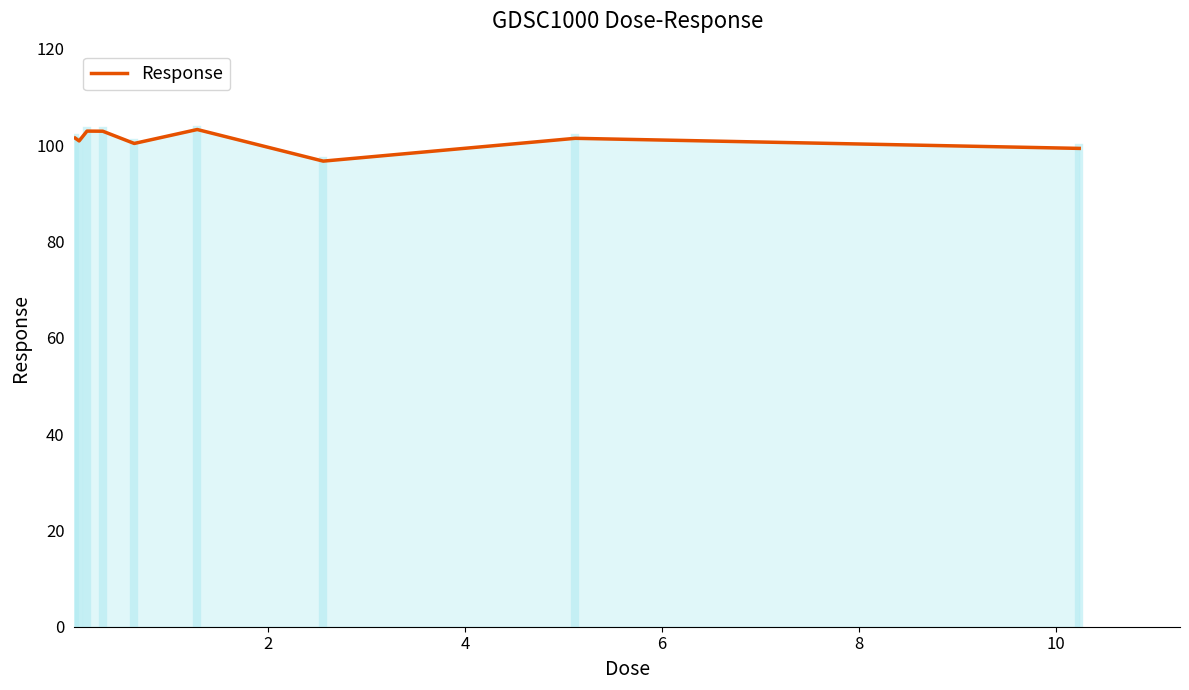

What is the maximum value shown in the chart?

103.2